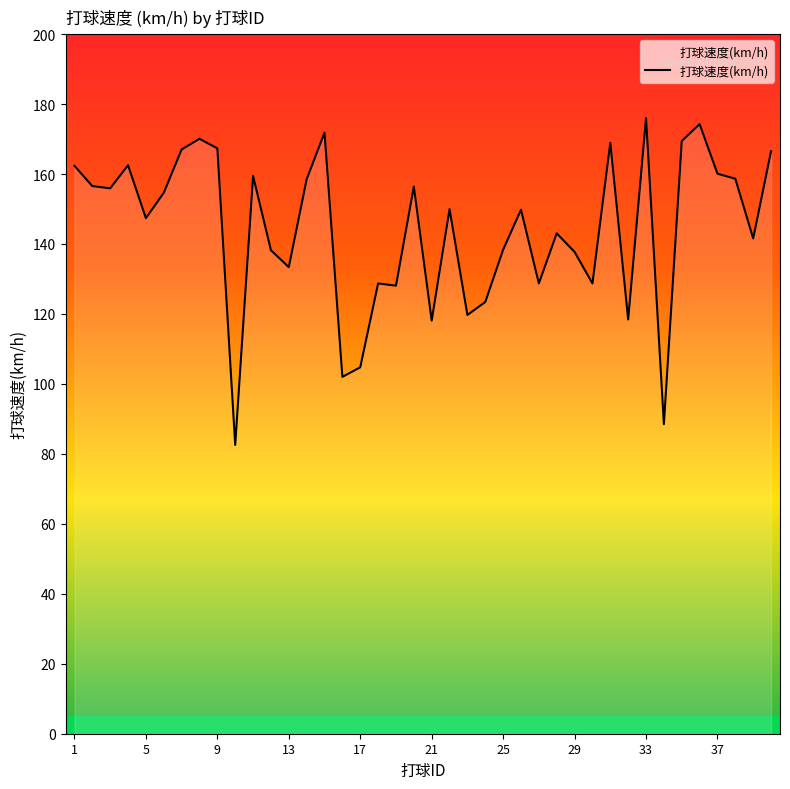

What is the smallest value displayed?

82.5